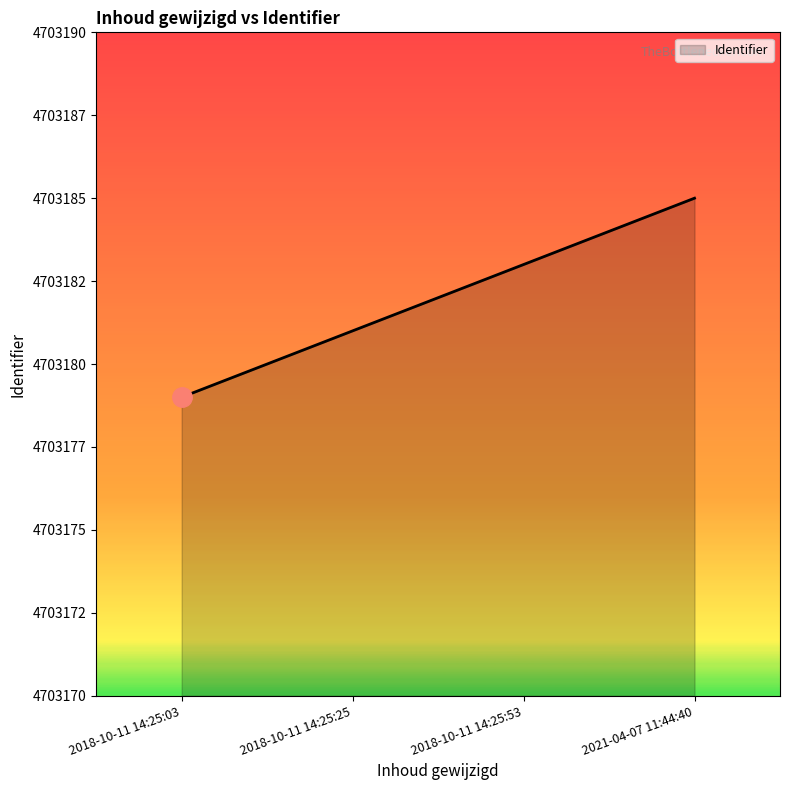

Does the chart display data point markers on the line(s)?

No